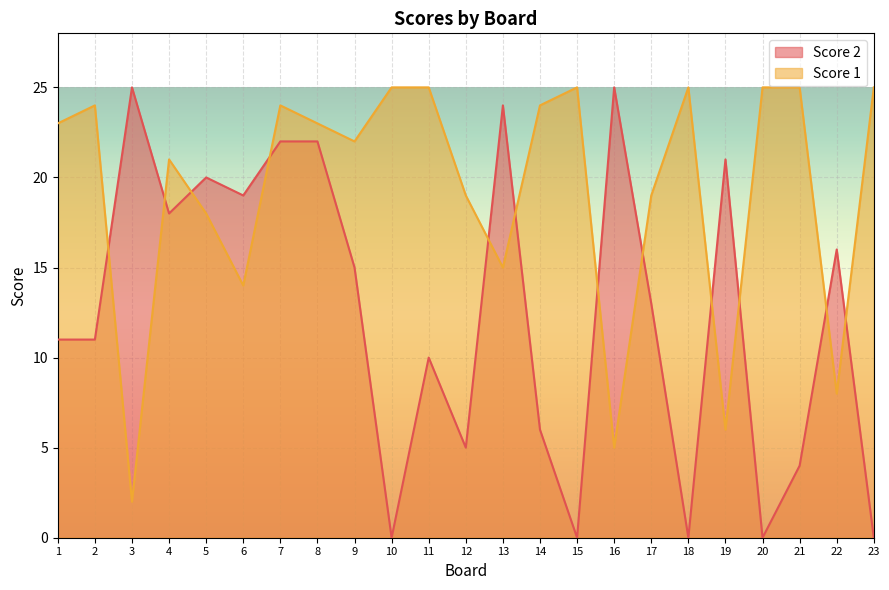

How many lines are shown in the chart?

2